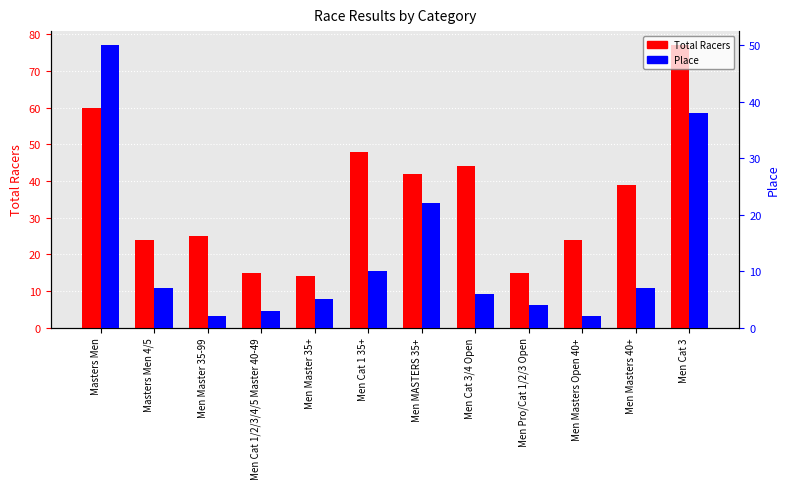

What is the total value across all series at Men Cat 3?

115